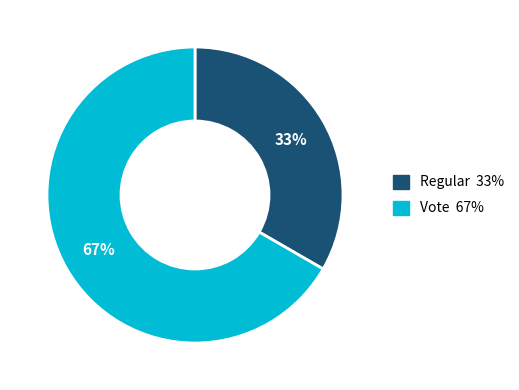

What percentage is the Vote slice, to the nearest percent?

67%